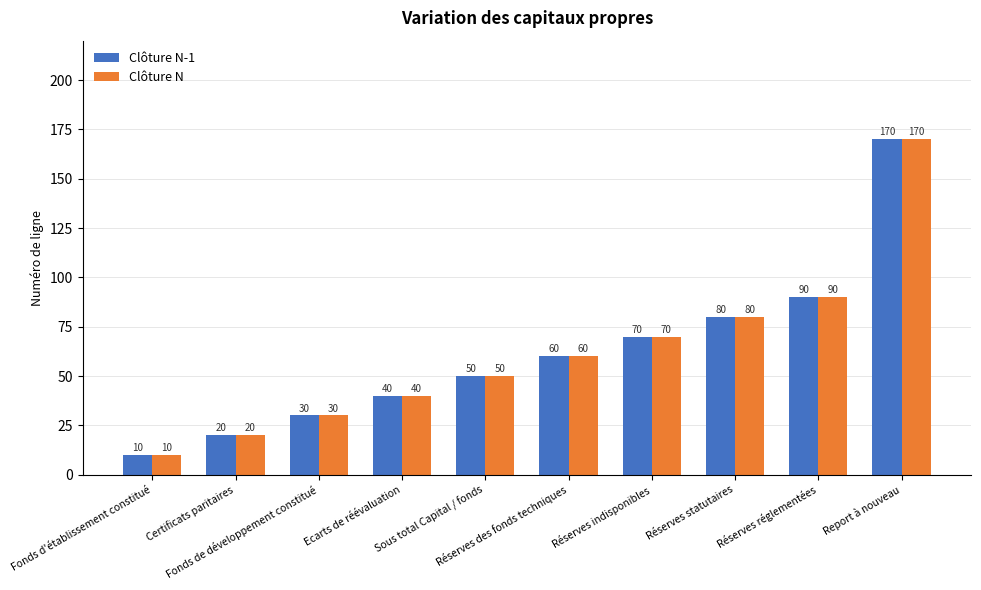

What is the smallest value displayed?

10